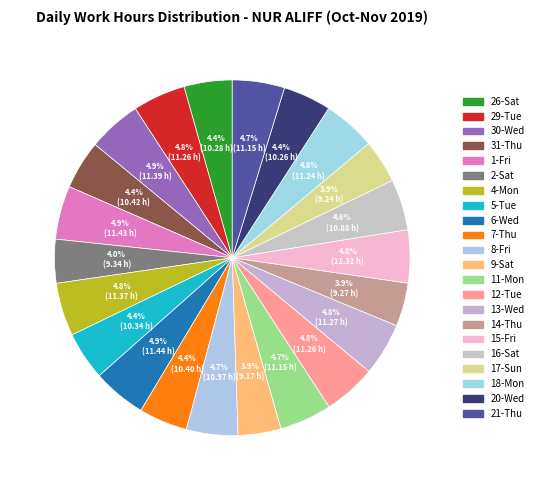

How many slices are in this pie chart?

22